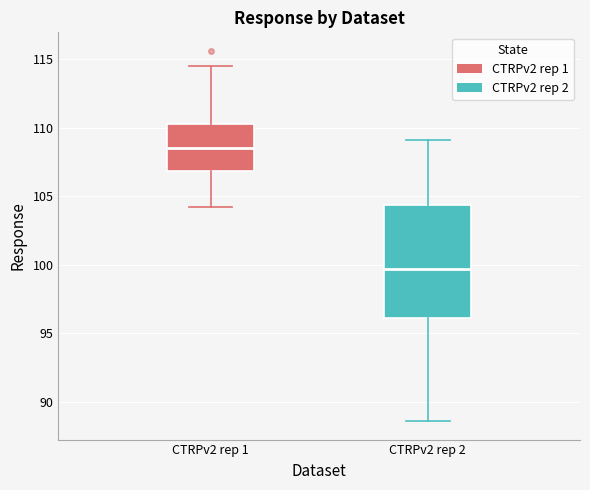

Comparing the boxes themselves (not the whiskers), which one is the tallest?

CTRPv2 rep 2